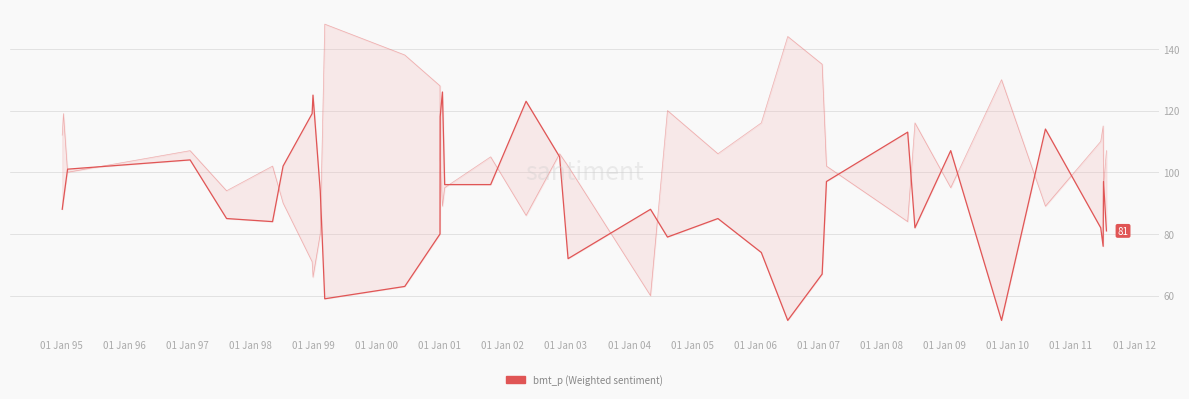

Reading left to right, list all the values displayed in this chart.

88	91	101	104	85	84	102	119	125	94	59	63	80	118	126	96	96	123	105	72	88	79	85	74	52	67	97	113	82	107	52	114	82	76	97	81